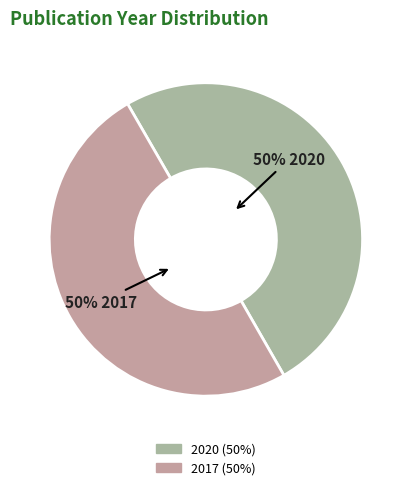

How many slices are in this pie chart?

2